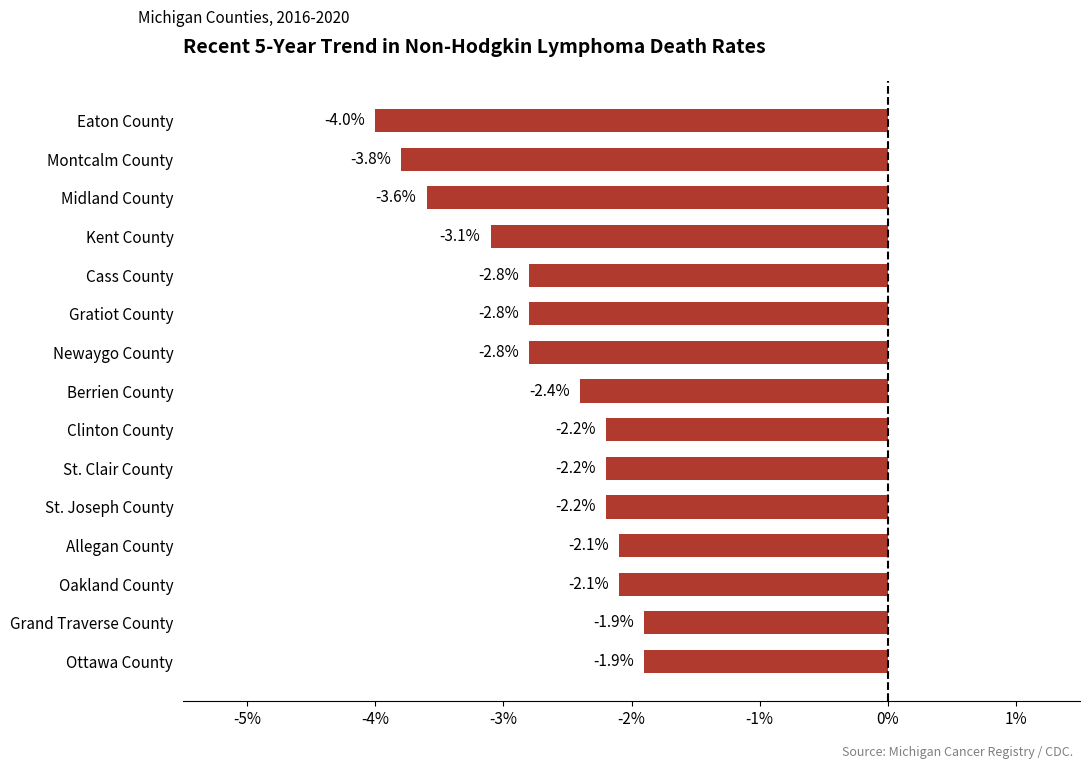

Reading bottom to top, transcribe all the data shown in this chart.

-1.9	-1.9	-2.1	-2.1	-2.2	-2.2	-2.2	-2.4	-2.8	-2.8	-2.8	-3.1	-3.6	-3.8	-4.0